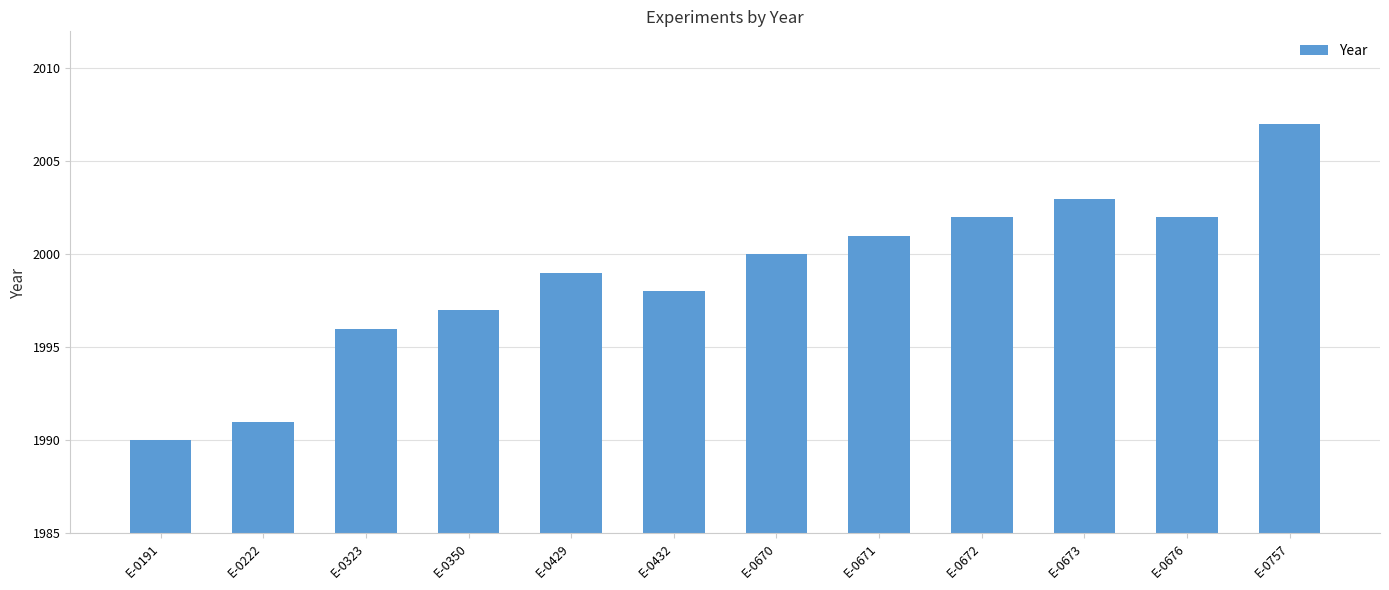

Which category has the lowest value across all series?

E-0191